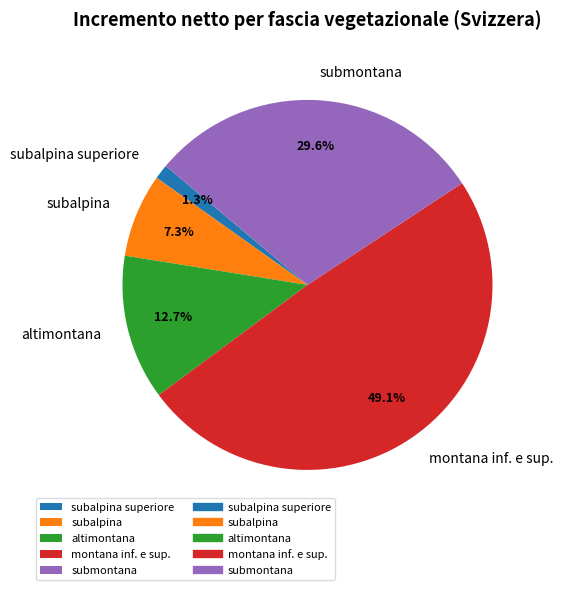

Which category has the smallest portion of the pie?

subalpina superiore